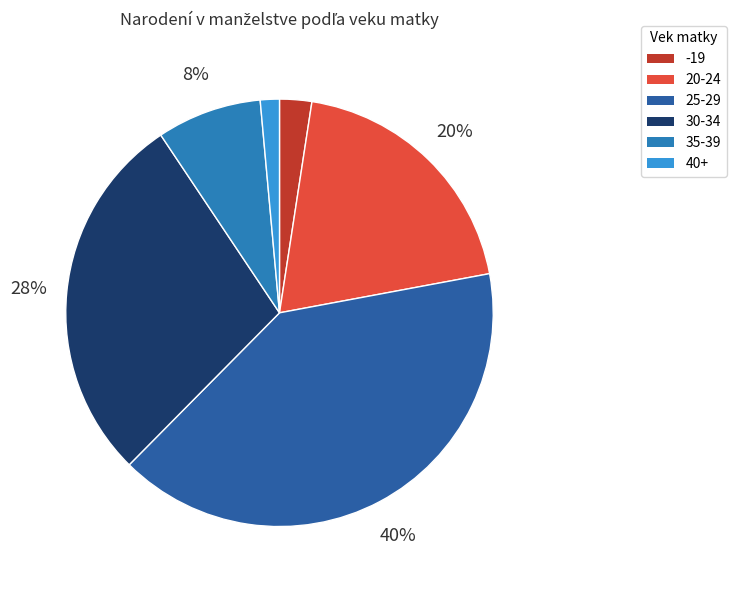

To the nearest percent, what percentage of the pie is 20-24?

20%